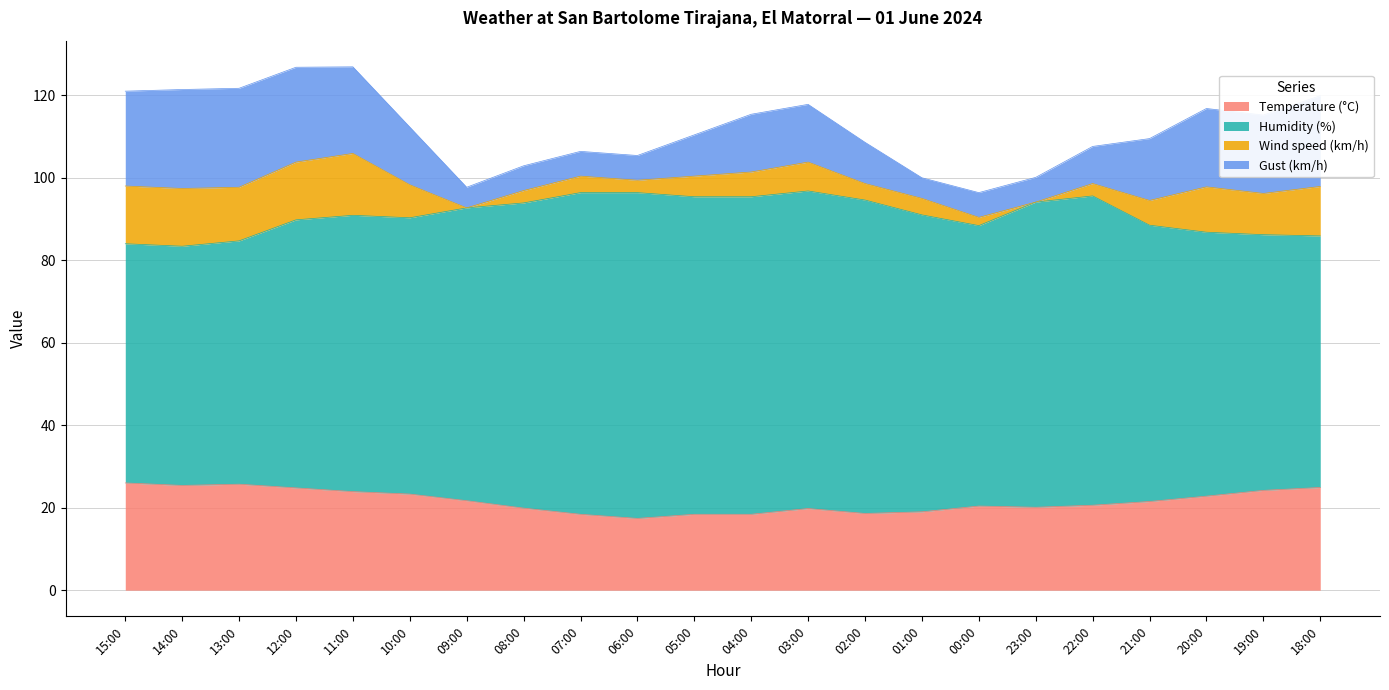

Which series has the largest total across all categories?

Humidity (%)